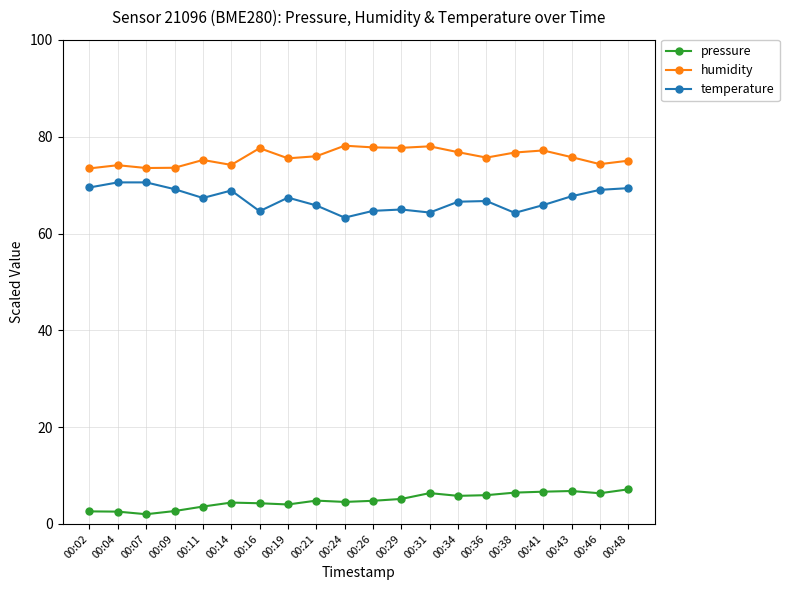

Rank the series at 00:11 from lowest to highest value.

pressure, temperature, humidity